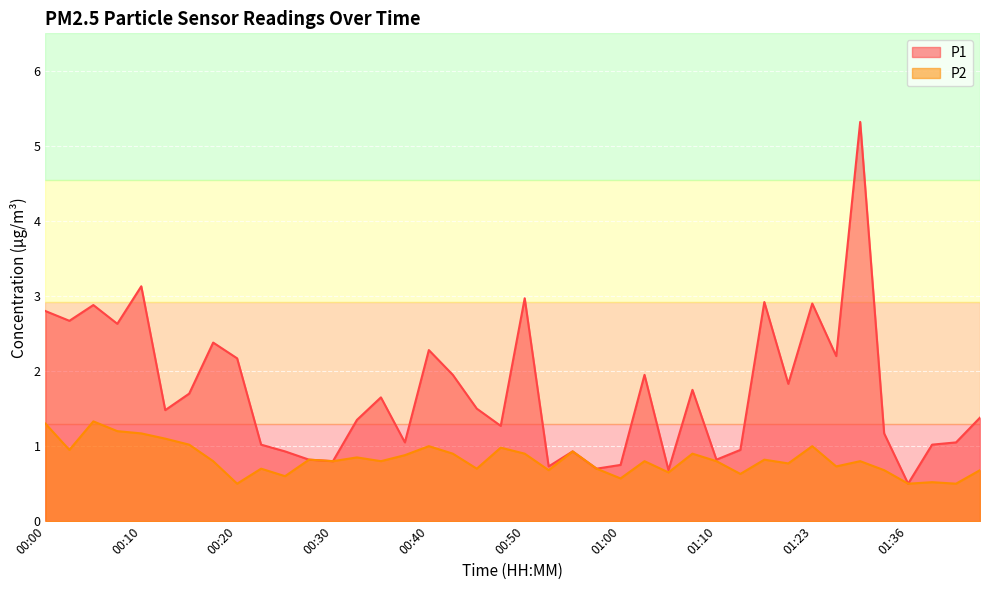

True or false: P1 and P2 cross at least once.

False